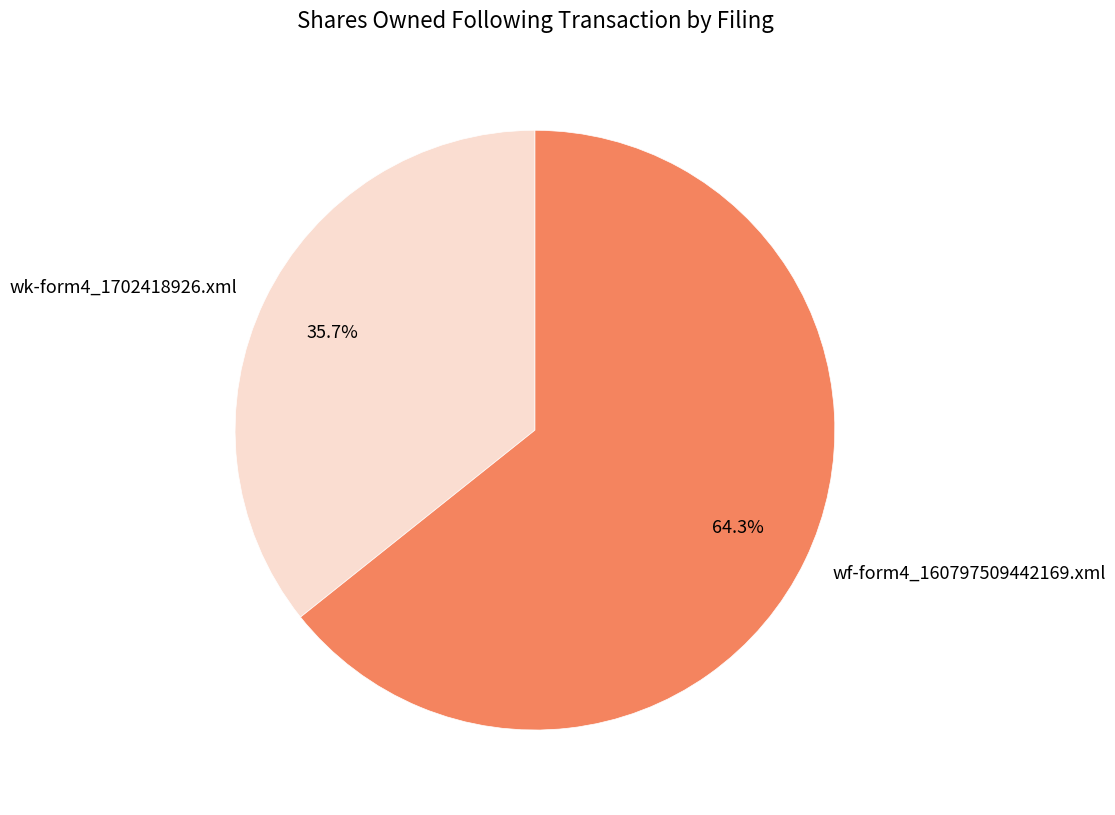

To the nearest percent, what is the difference between the largest and smallest slice percentages?

29%